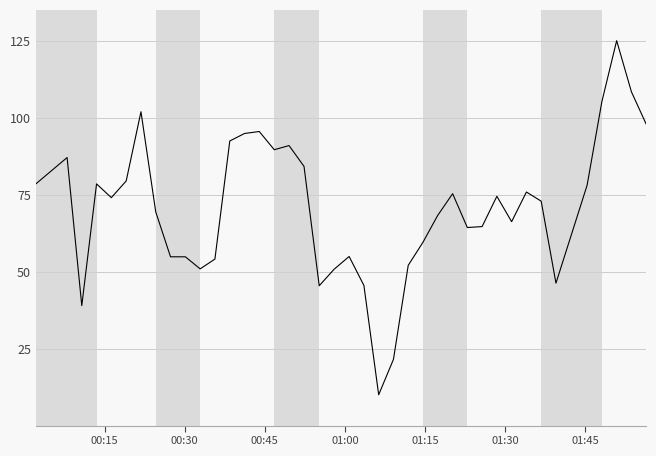

What is the minimum value shown in the chart?

10.0